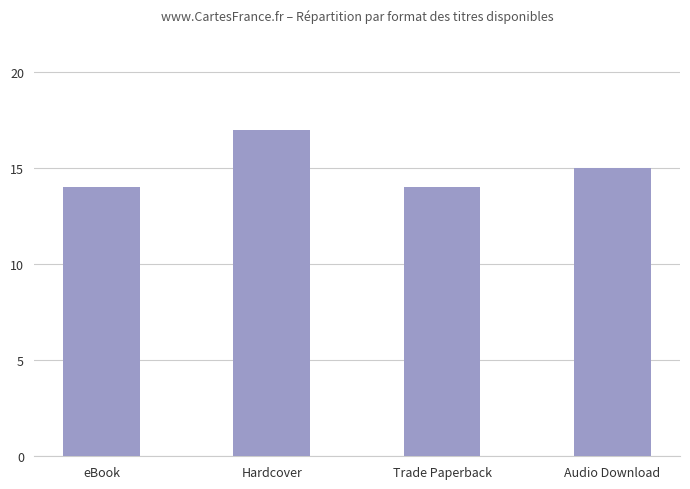

Which category has the highest value across all series?

Hardcover